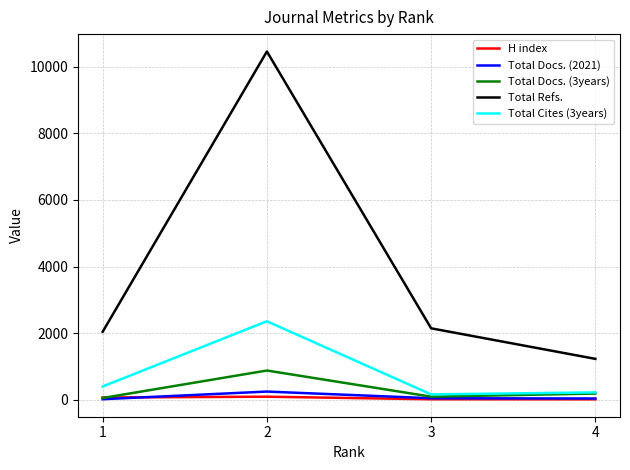

True or false: H index and Total Refs. cross at least once.

False